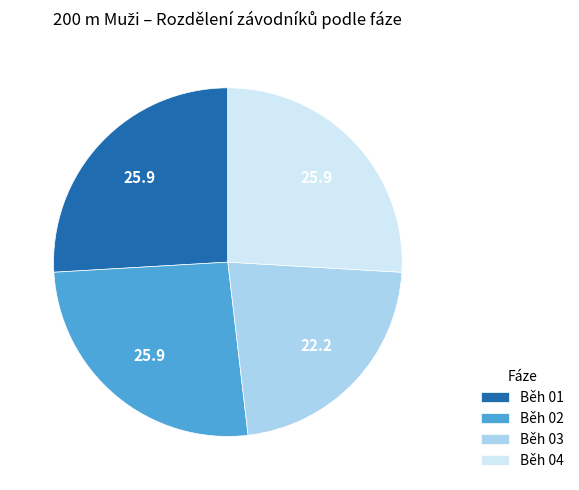

Combined, do Běh 01 and Běh 02 account for over 50%?

Yes